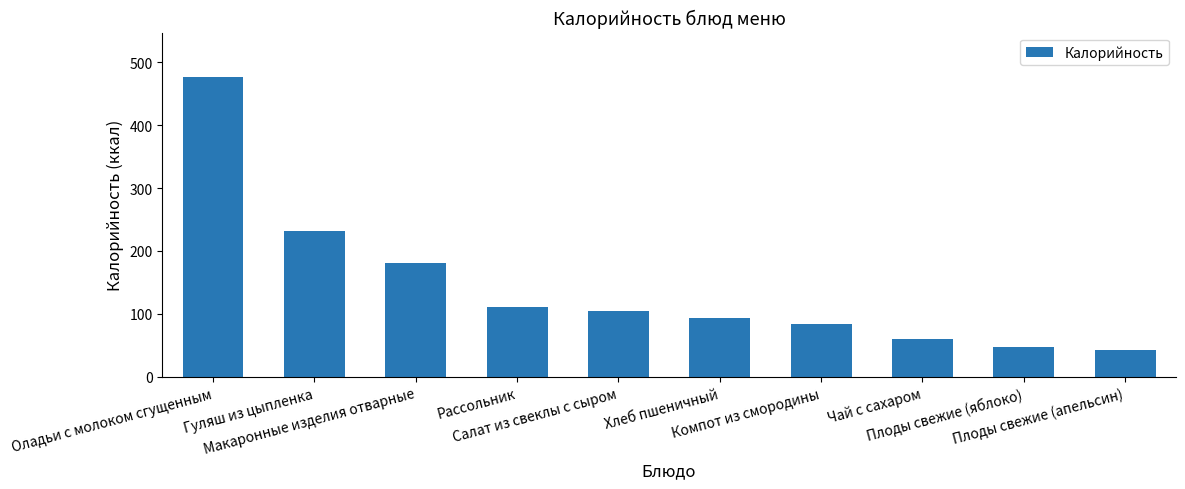

What is the difference between the values at Гуляш из цыпленка and Макаронные изделия отварные?

51.2